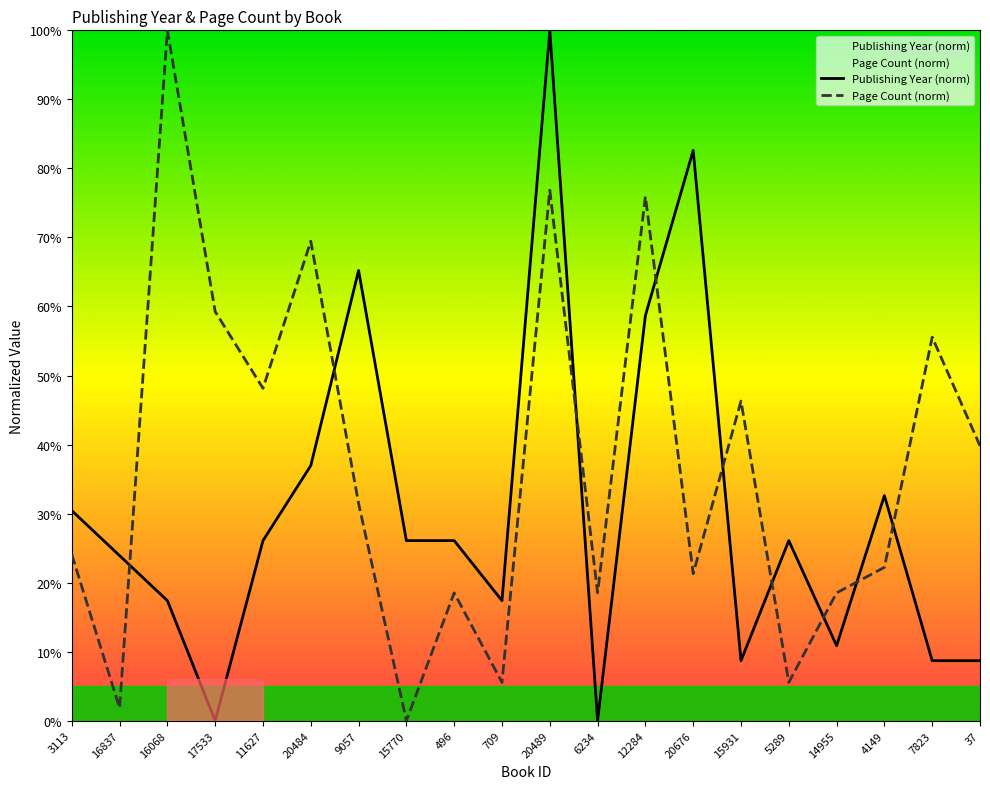

Reading left to right, list all the values displayed in this chart.

Publishing Year (norm): 30.4	23.9	17.4	0.0	26.1	37.0	65.2	26.1	26.1	17.4	100.0	0.0	58.7	82.6	8.7	26.1	10.9	32.6	8.7	8.7
Page Count (norm): 24.1	1.9	100.0	59.3	48.1	69.4	31.5	0.0	18.5	5.6	76.9	18.5	75.9	21.3	46.3	5.6	18.5	22.2	55.6	39.8